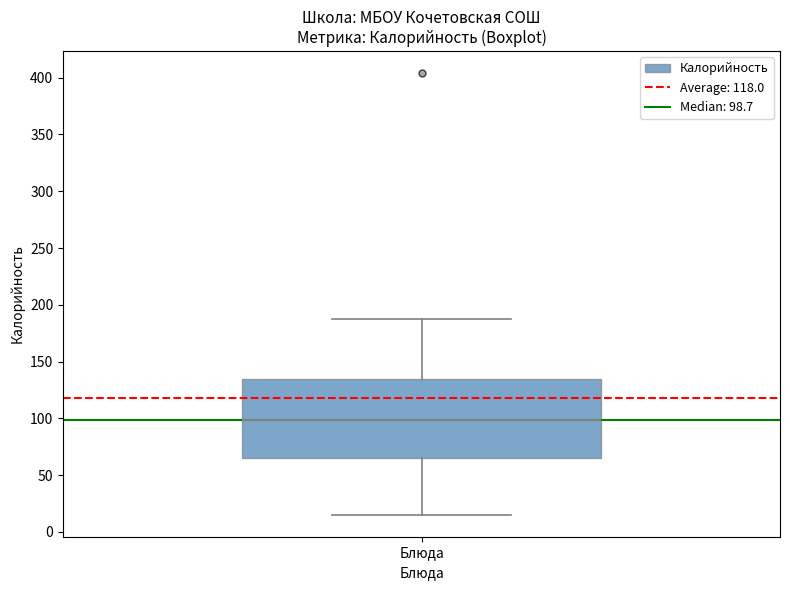

Where does the lower whisker of the box for Блюда end on the y-axis? The values are not printed on the chart, so give them approximately, as read against the axis.

15